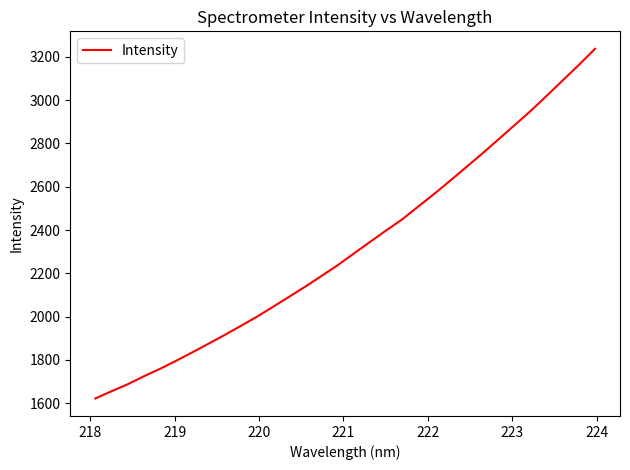

Reading left to right, list all the values displayed in this chart.

1621.9	1655.2	1687.4	1724.1	1758.5	1795.7	1834.5	1874.4	1914.6	1956.4	1999.0	2044.8	2091.2	2138.0	2186.9	2236.2	2290.2	2343.6	2396.5	2448.0	2507.4	2566.4	2627.8	2690.5	2753.6	2818.8	2884.6	2950.3	3020.6	3092.0	3163.5	3237.4